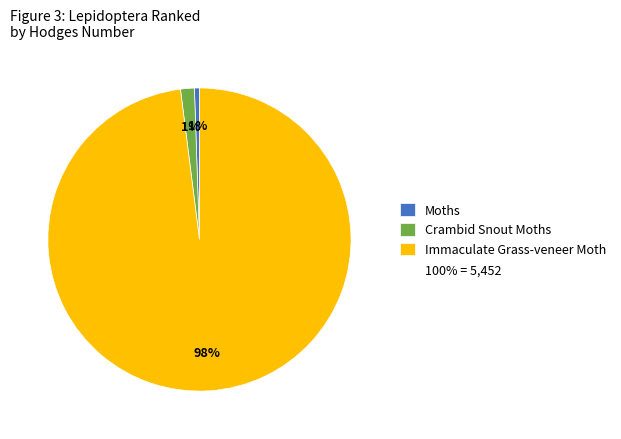

Is there a majority slice in this chart?

Yes